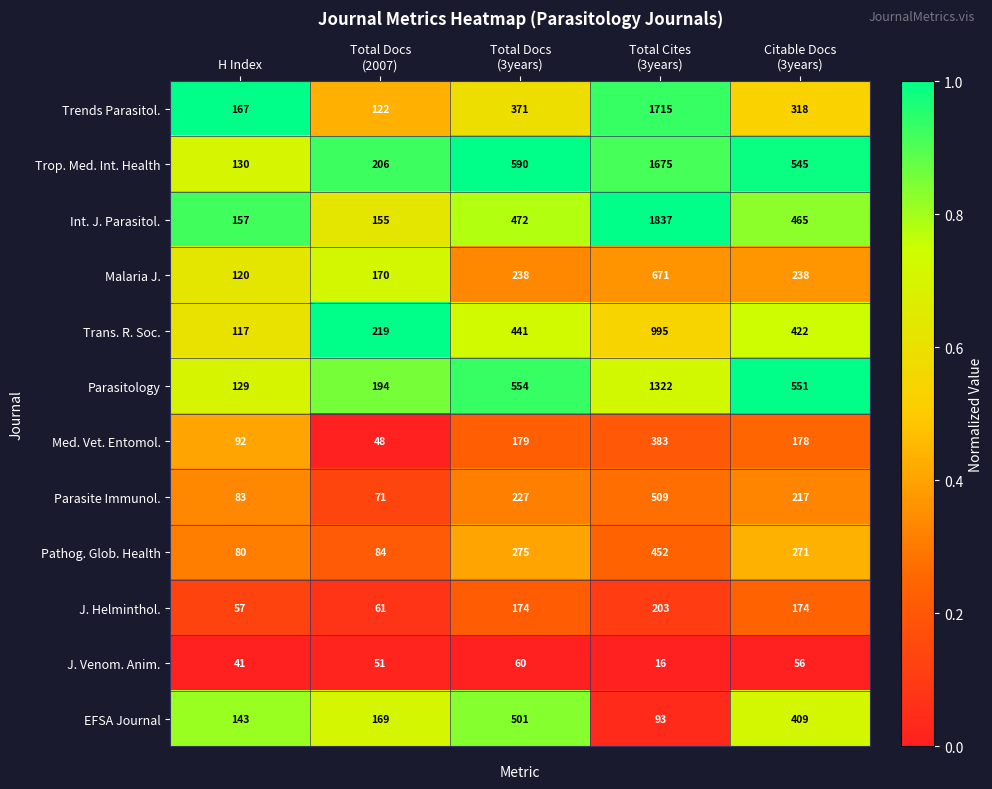

Which series changed the most between Total Cites
(3years) and Citable Docs
(3years)?

Trends Parasitol.